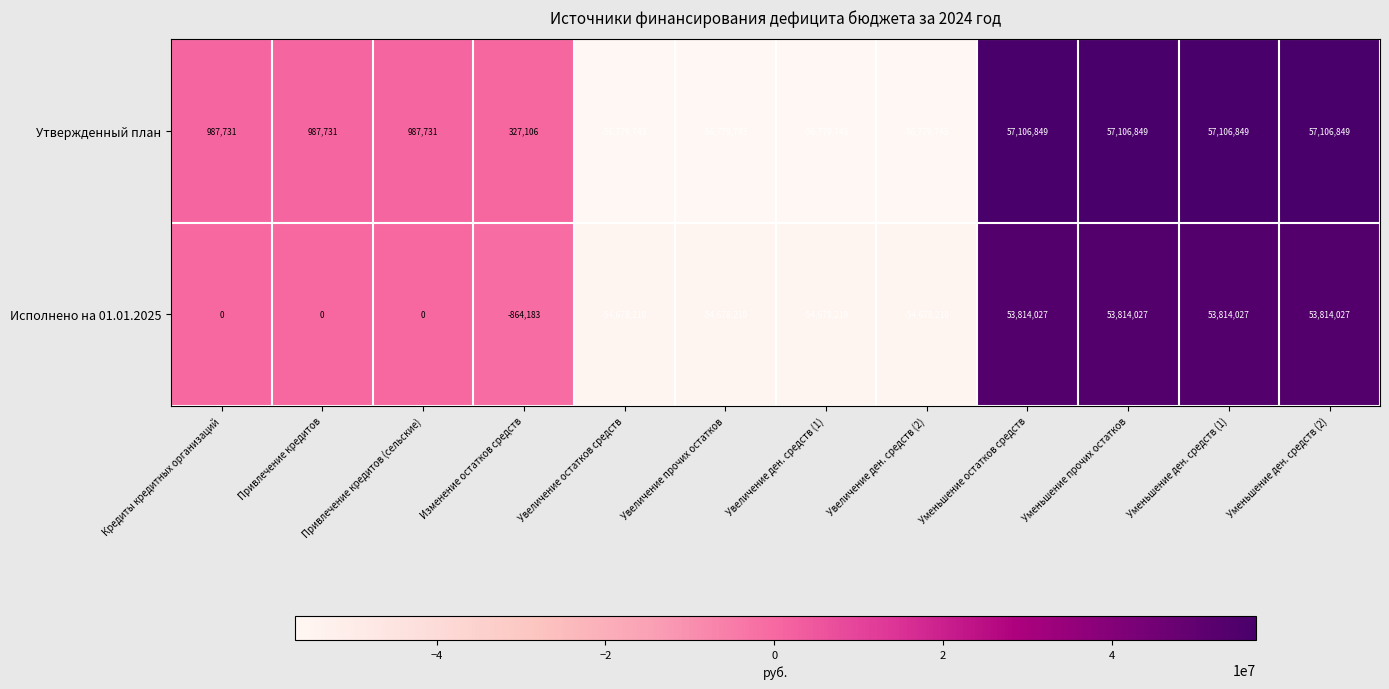

What is the maximum value shown in the chart?

57106849